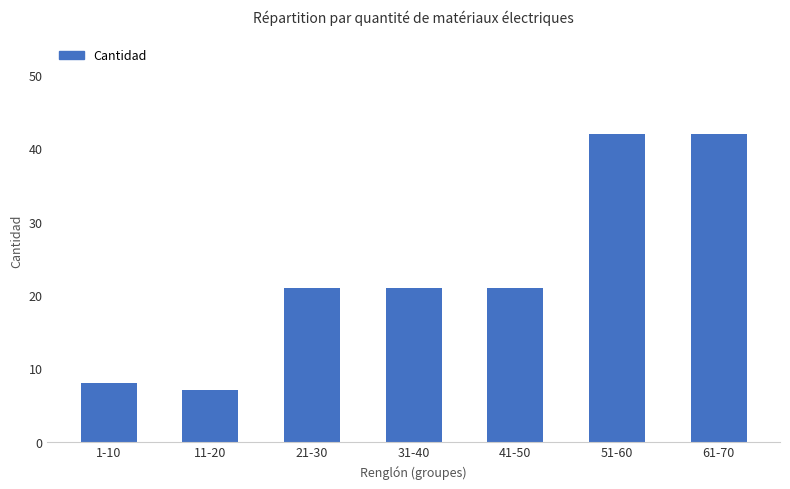

How many bars are there in total?

7